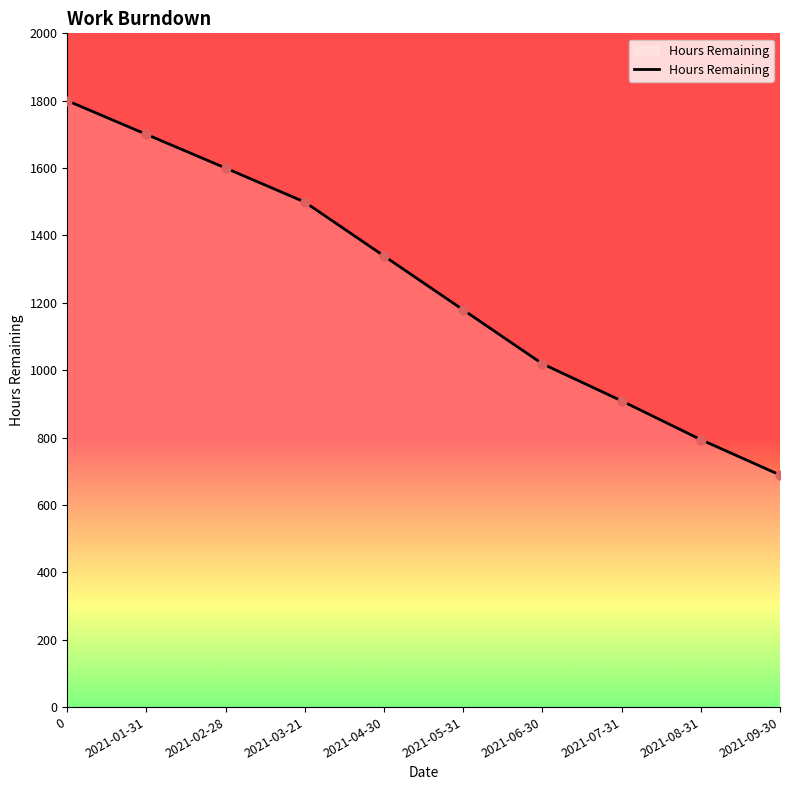

Which has a higher value, 2021-04-30 or 2021-08-31?

2021-04-30